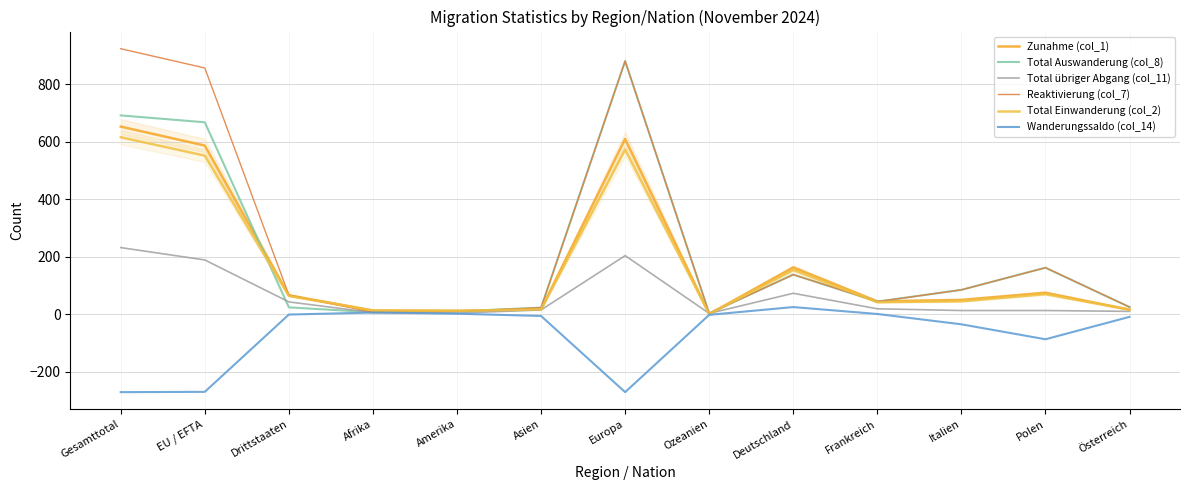

What are all the series names shown in the legend?

Zunahme (col_1), Total Auswanderung (col_8), Total übriger Abgang (col_11), Reaktivierung (col_7), Total Einwanderung (col_2), Wanderungssaldo (col_14)